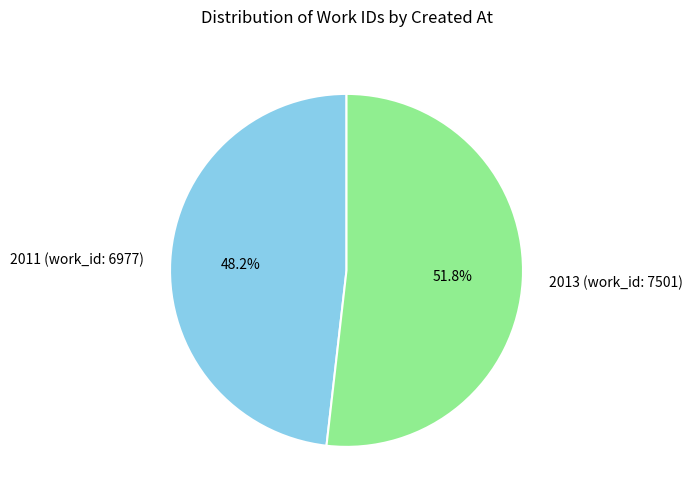

Rank the categories by value from lowest to highest.

2011 (work_id: 6977), 2013 (work_id: 7501)